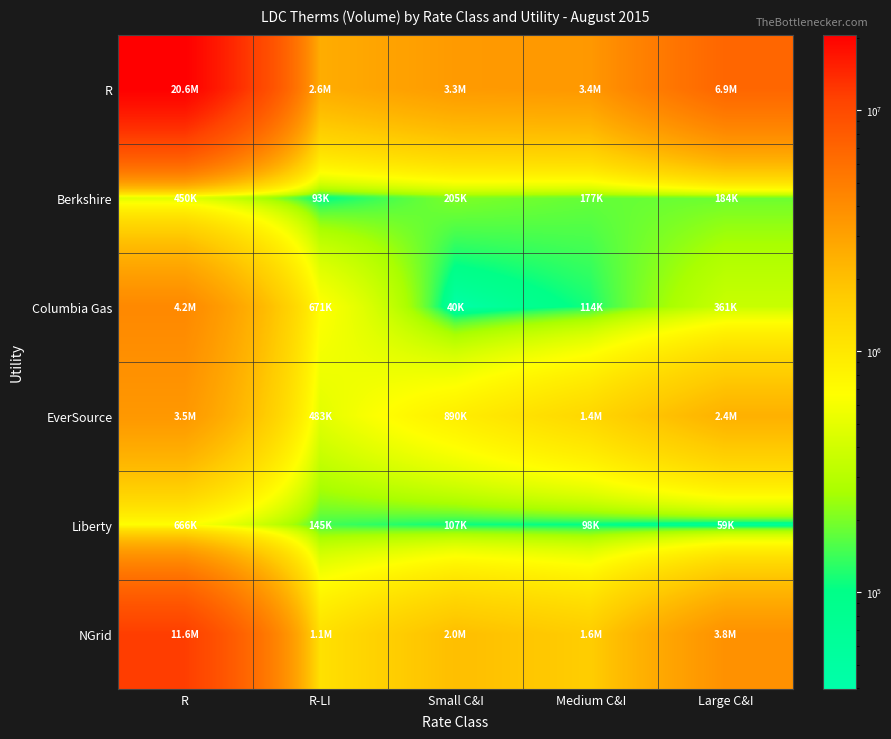

Which category has the lowest value across all series?

Small C&I